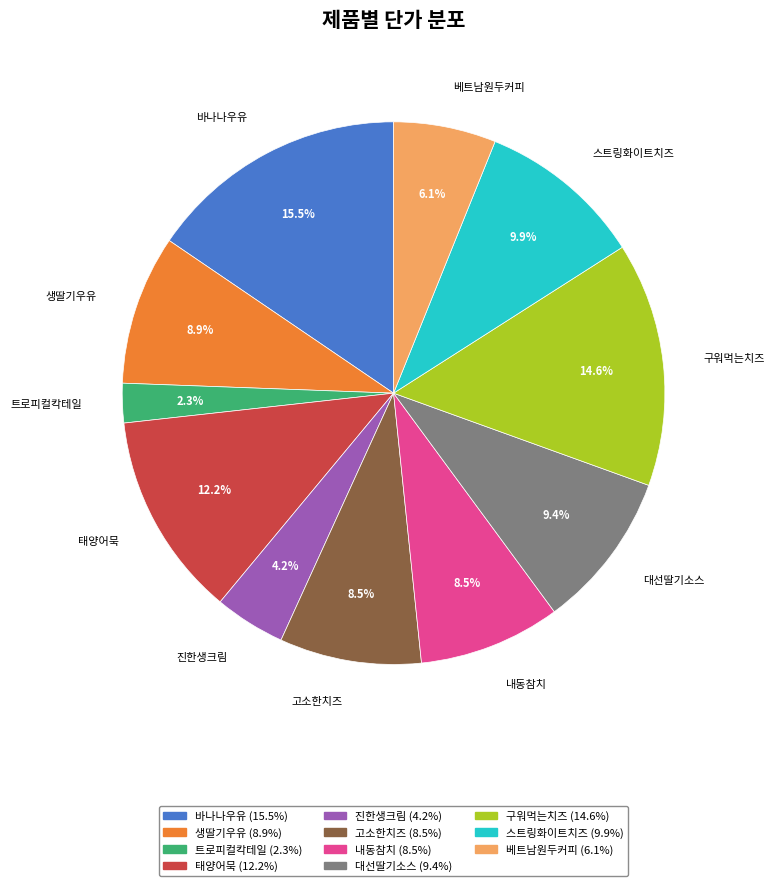

How many slices are in this pie chart?

11